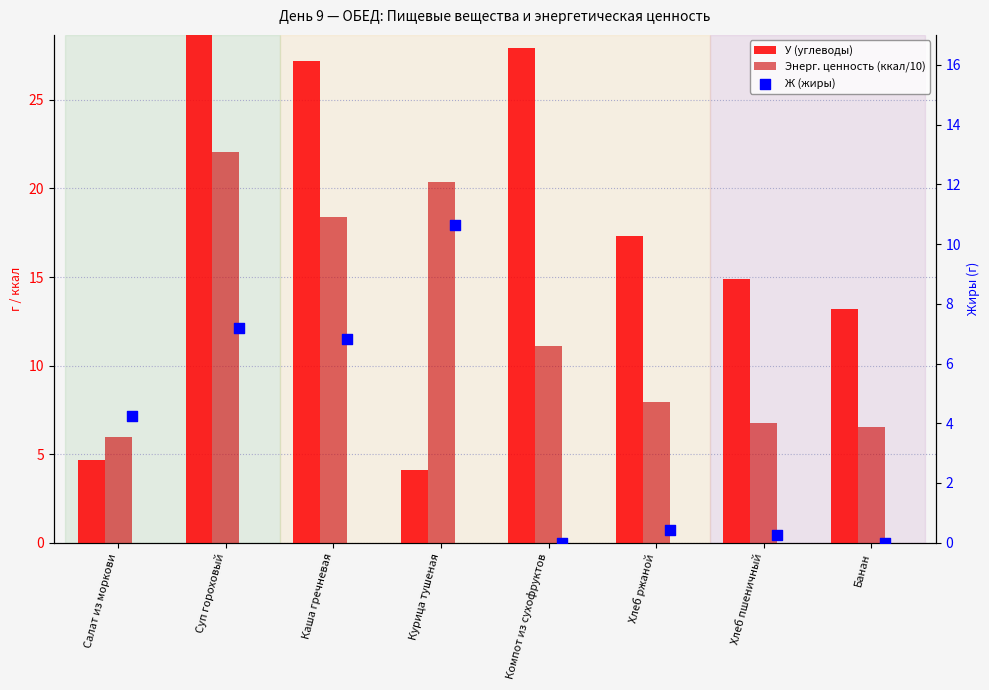

What are all the series names shown in the legend?

У (углеводы), Энерг. ценность (ккал/10), Ж (жиры)